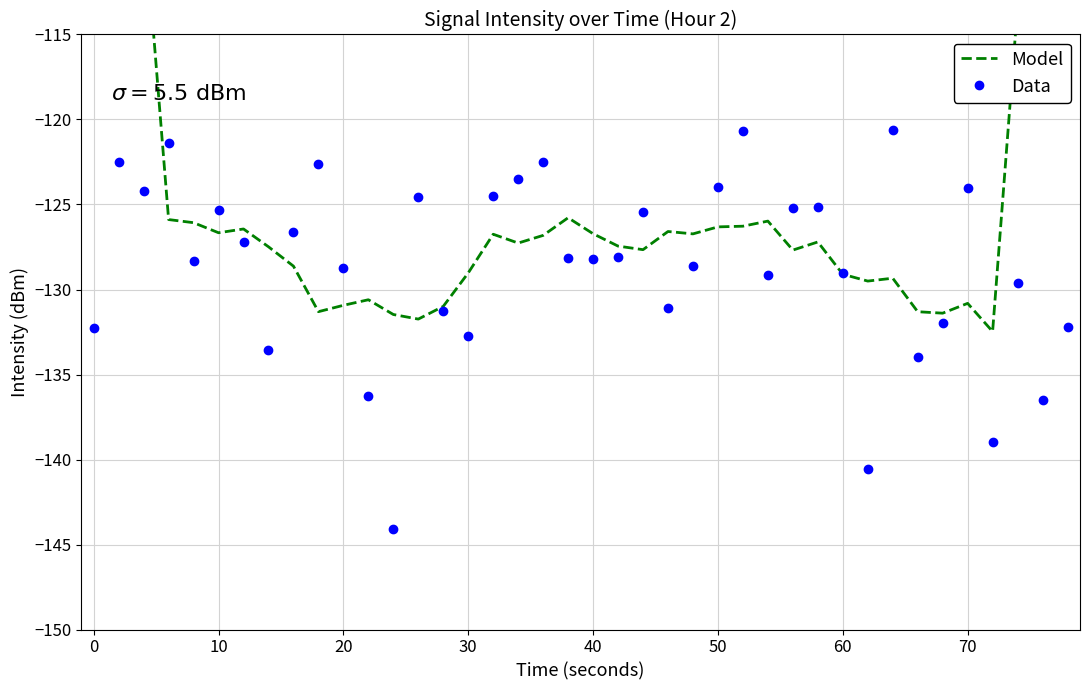

At how many categories does at least one series exceed -105?

4